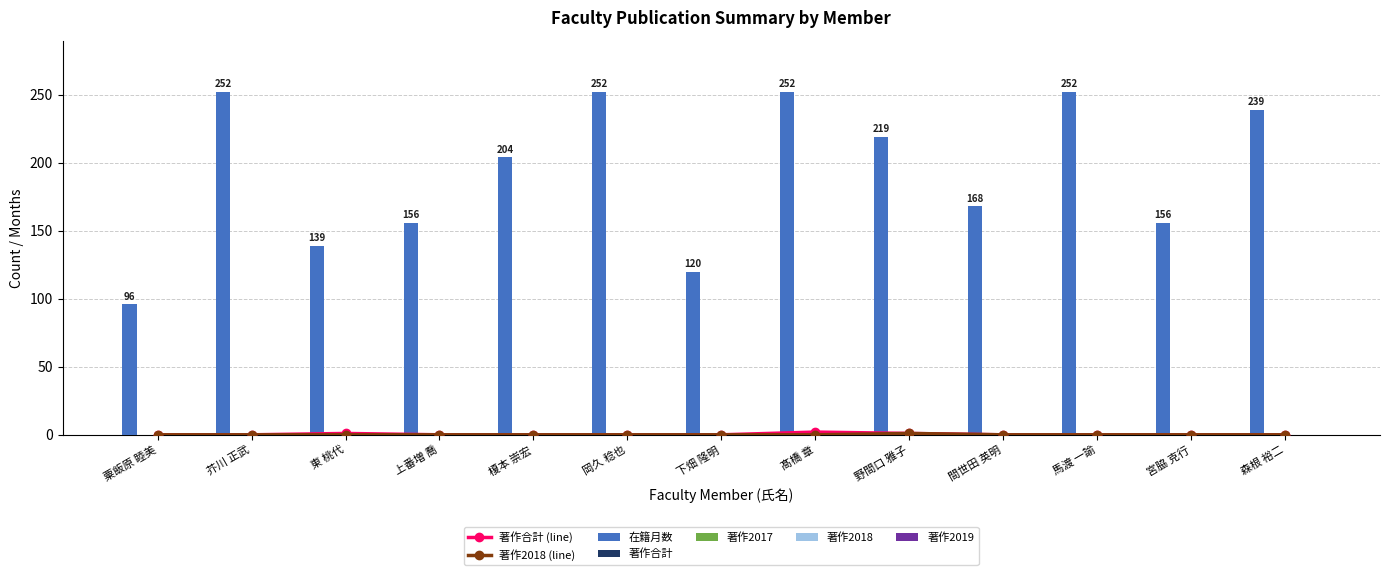

Is the value of 著作2018 at 下畑 隆明 greater than the value of 著作合計 at 上番増 喬?

No